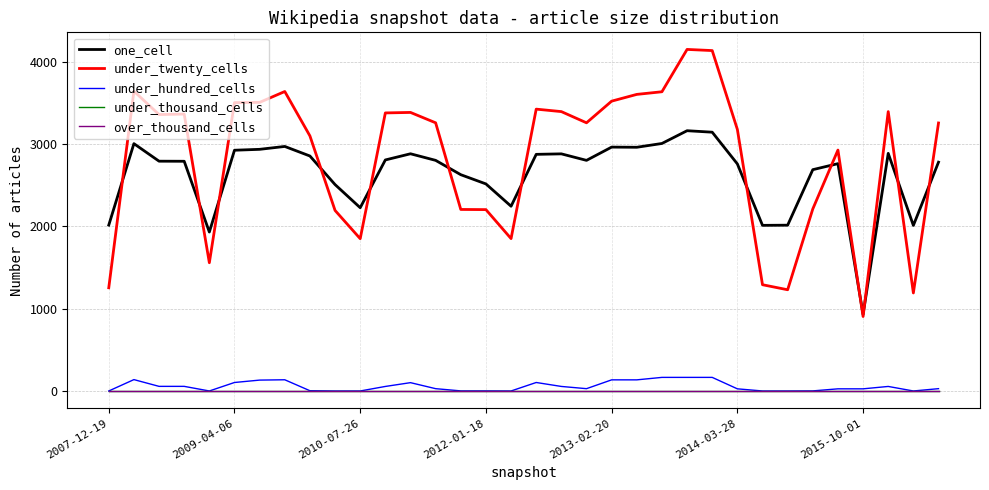

Does the chart have visible grid lines?

Yes